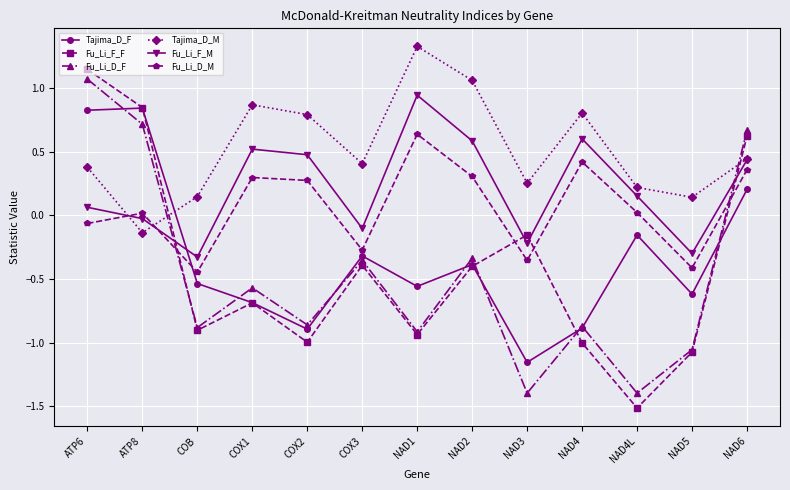

What position from the left is NAD4?

10